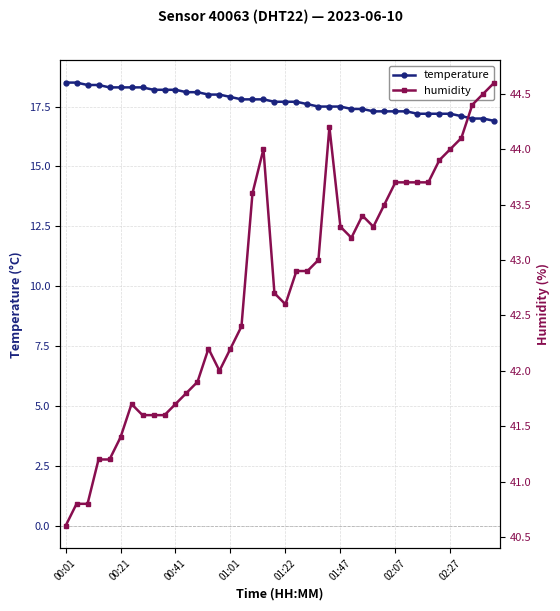

True or false: temperature and humidity intersect in this chart.

False